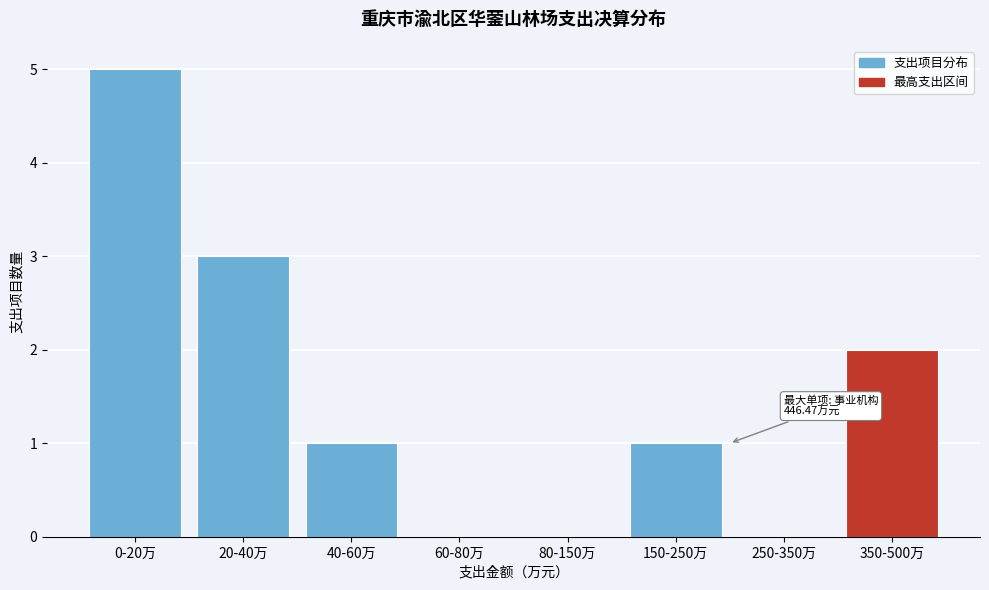

Reading left to right, transcribe all the data shown in this chart.

0-20万=5	20-40万=3	40-60万=1	60-80万=0	80-150万=0	150-250万=1	250-350万=0	350-500万=2